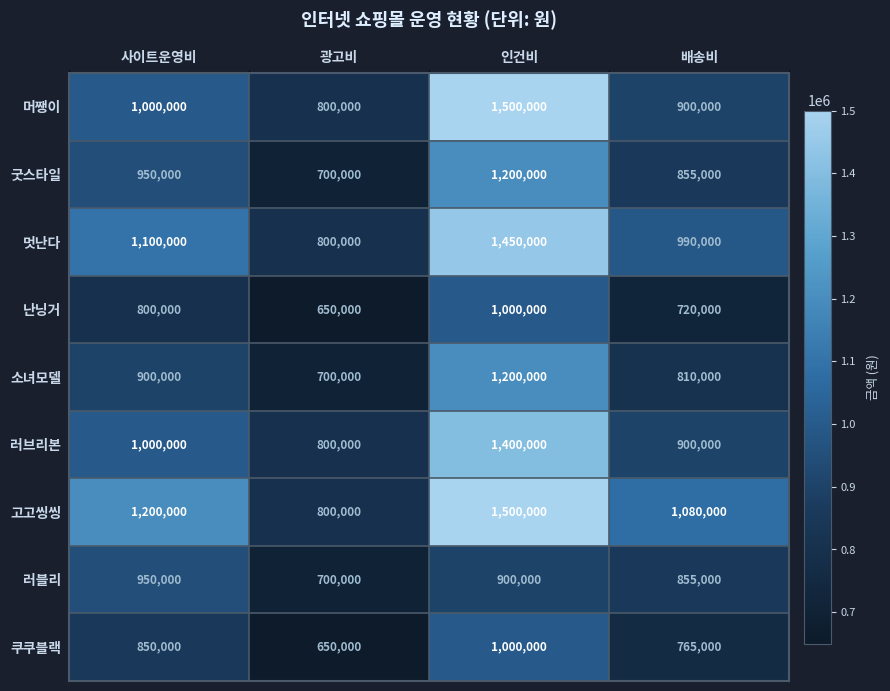

What is the sum of the 고고씽씽 values at 인건비 and 광고비?

2300000